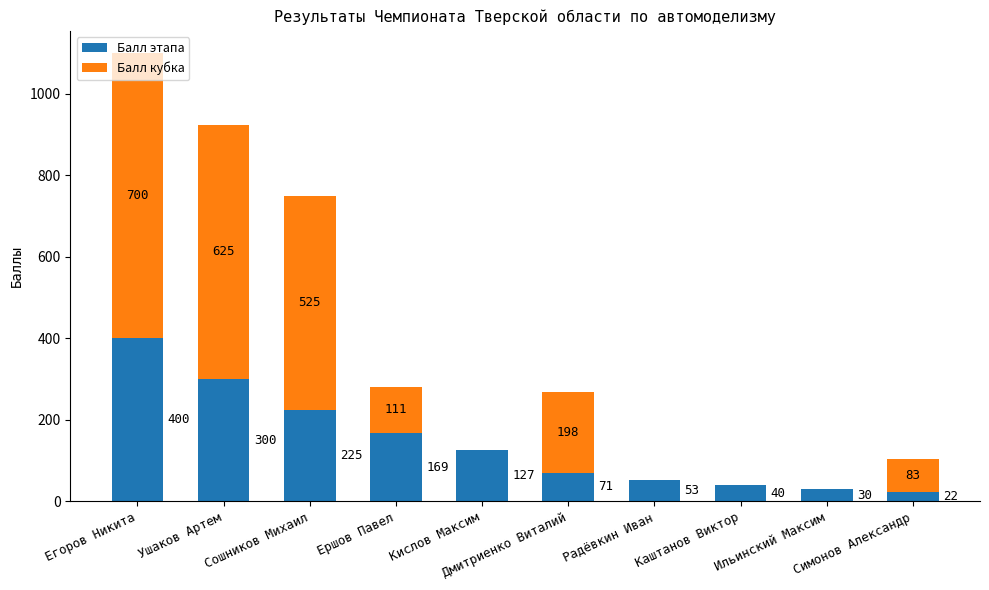

What is the sum of all Балл этапа values?

1437